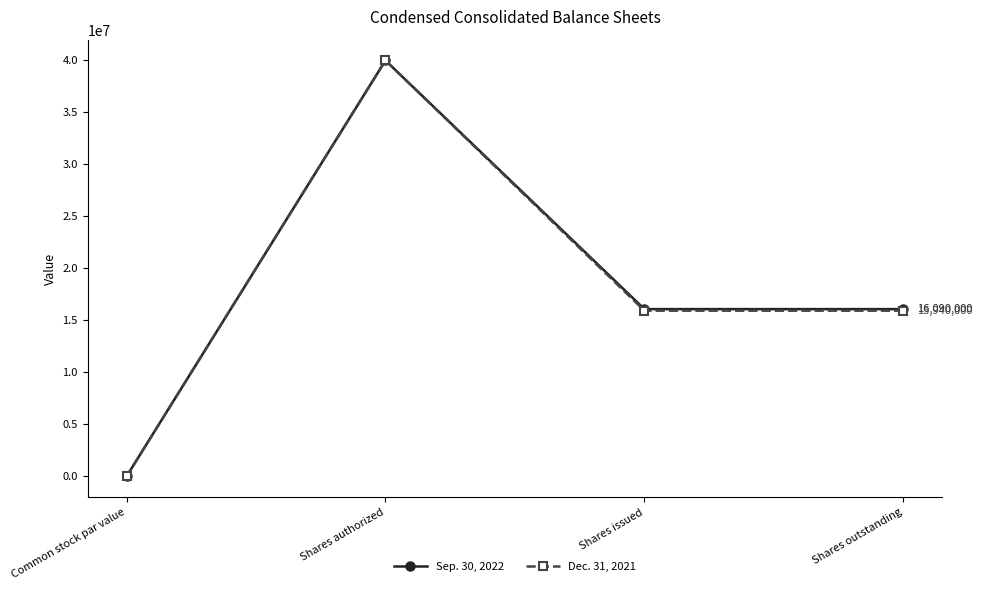

What position from the left is Common stock par value?

1